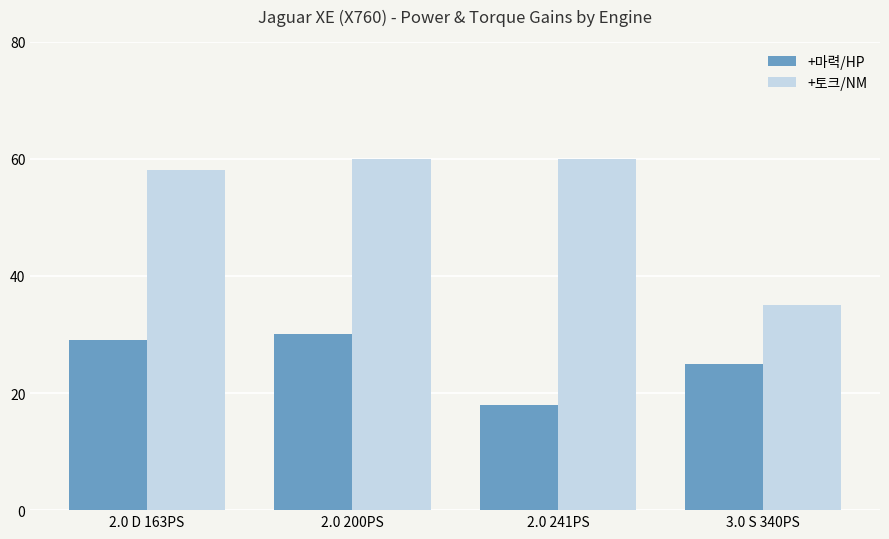

Does the chart contain any negative values?

No